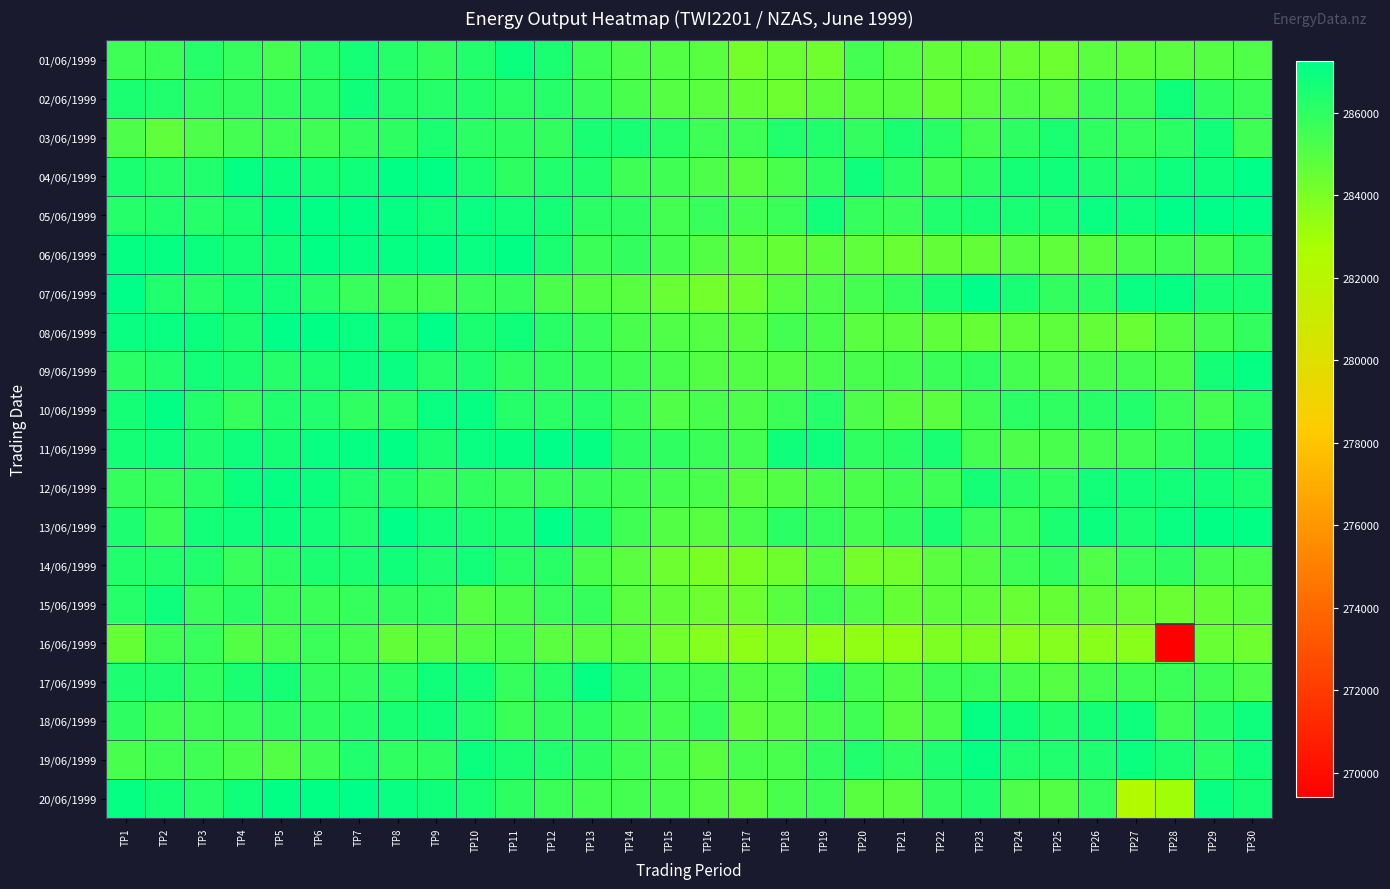

At which category is the sum across all series the highest?

TP7